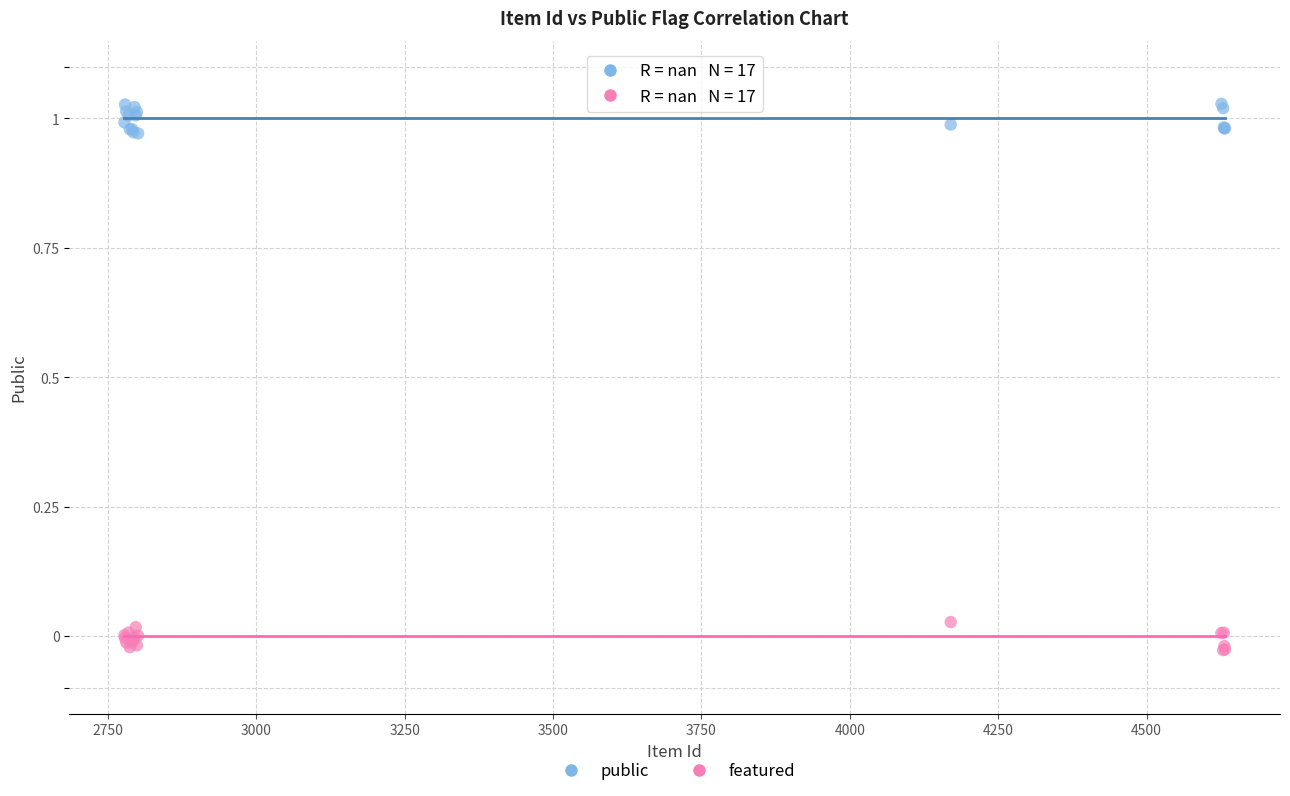

Which series reaches the maximum Y coordinate?

public